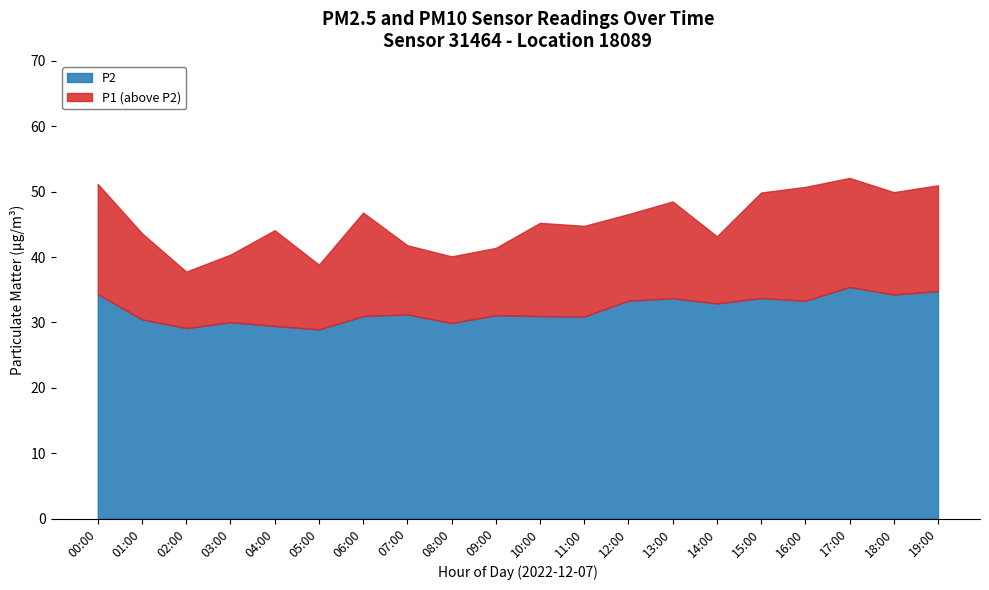

True or false: P1 and P2 intersect in this chart.

False